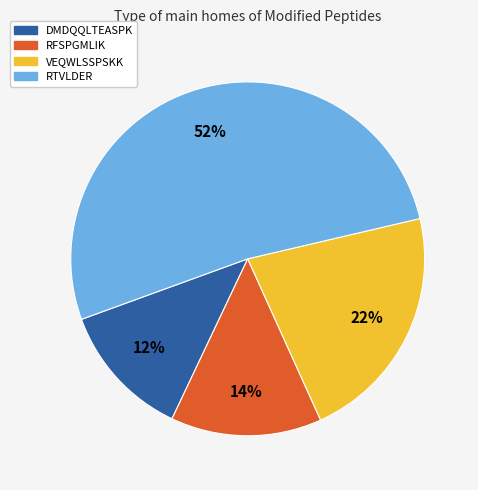

The DMDQQLTEASPK slice represents 23% of the pie. True or false?

False